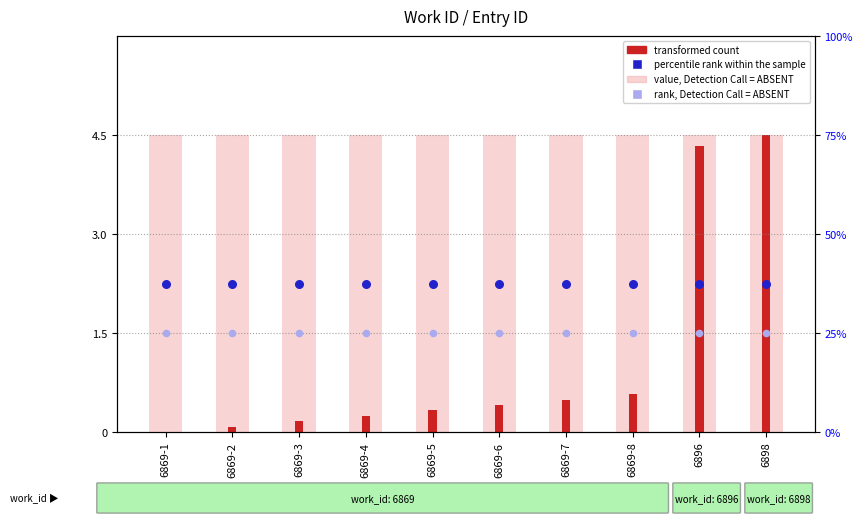

Which series has the widest spread of Y values?

transformed count